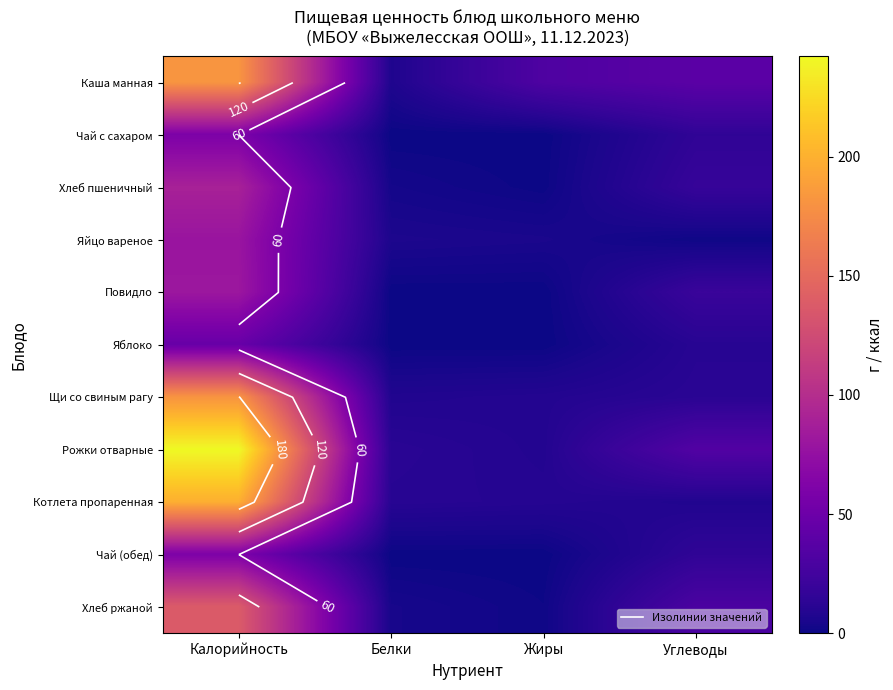

What is the total value across all series at Углеводы?

203.4